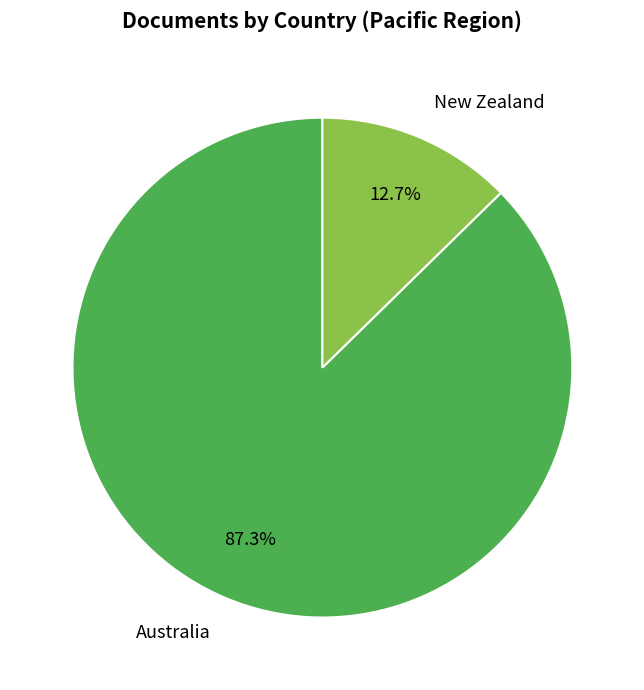

To the nearest percent, what is the difference between the largest and smallest slice percentages?

75%